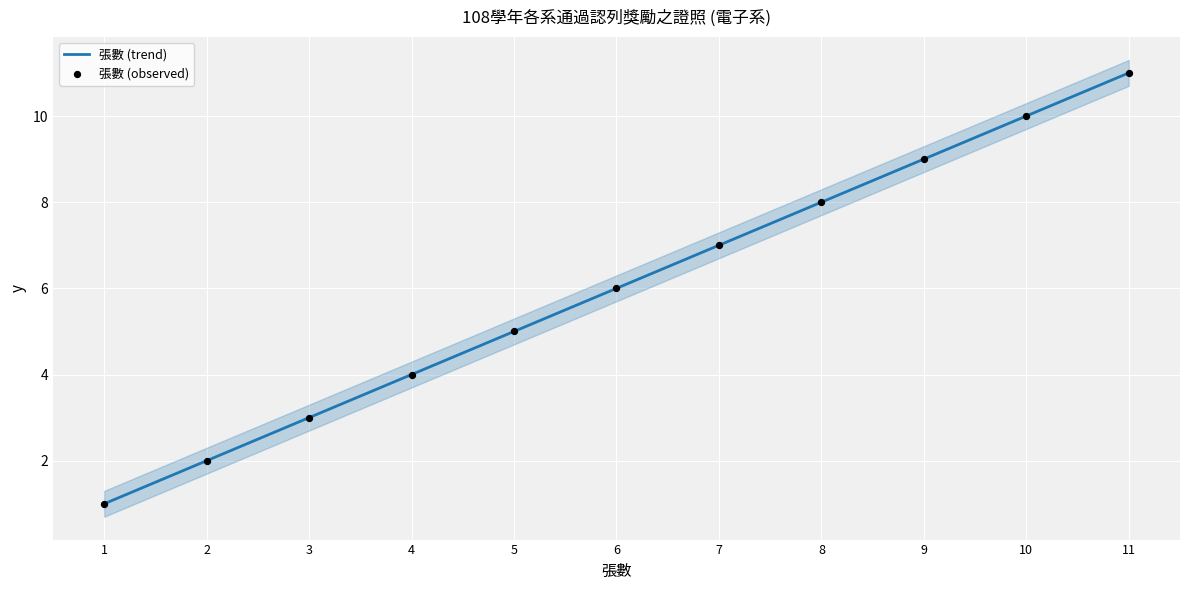

What are all the series names shown in the legend?

張數 (trend), 張數 (observed)